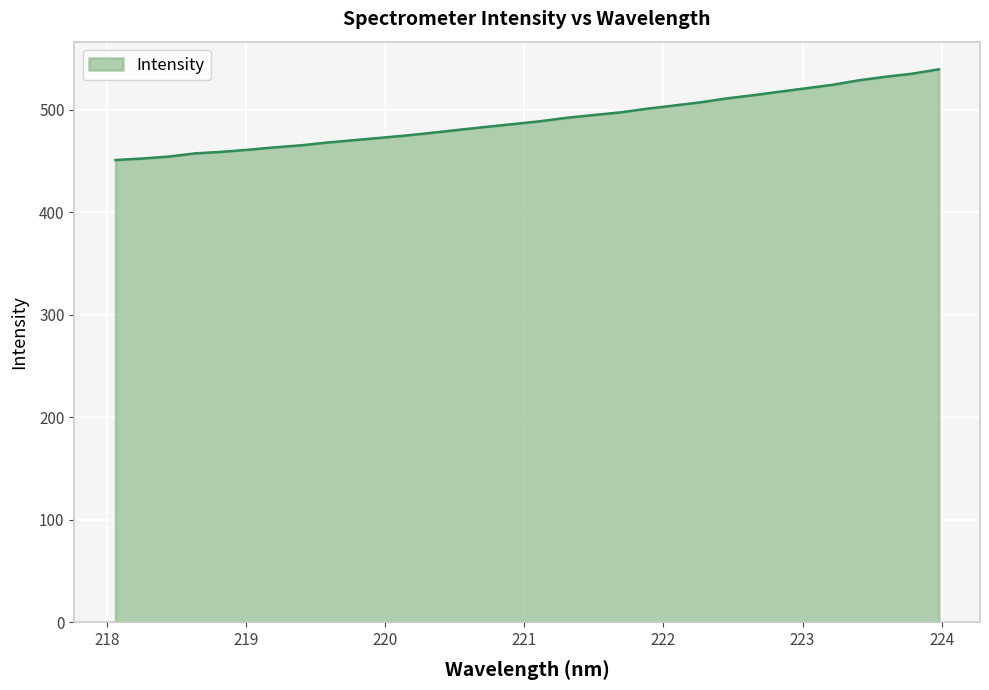

Count the number of values greater than 488.

16